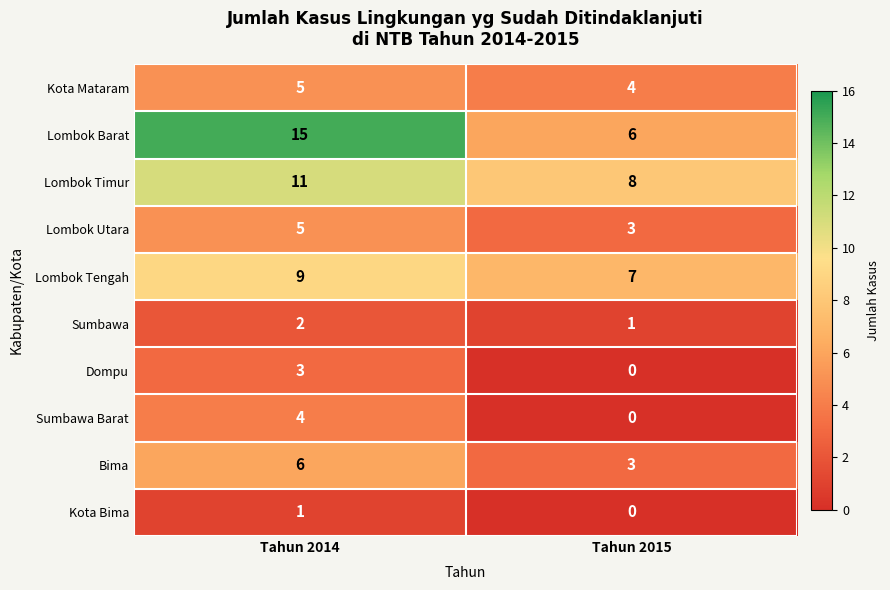

How many series are shown in this chart?

10